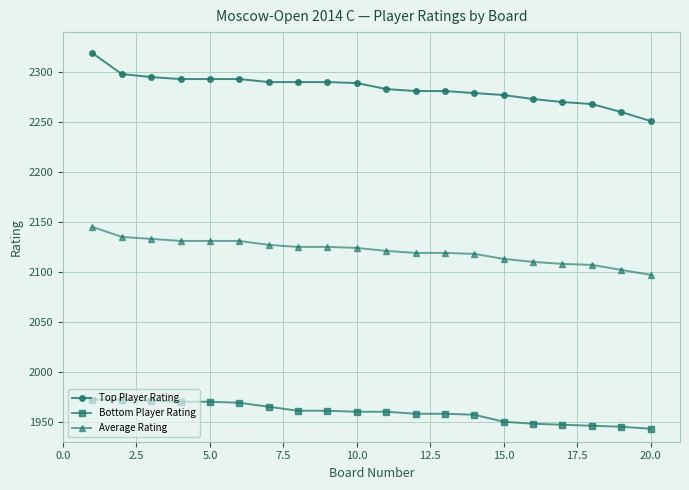

What is the minimum value shown in the chart?

1943